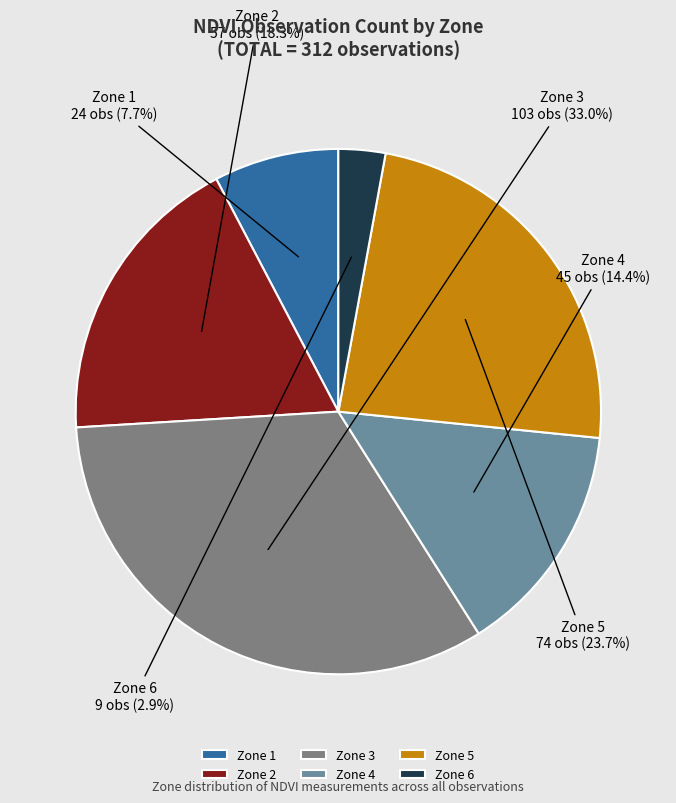

What percentage is the Zone 5 slice, to the nearest percent?

24%